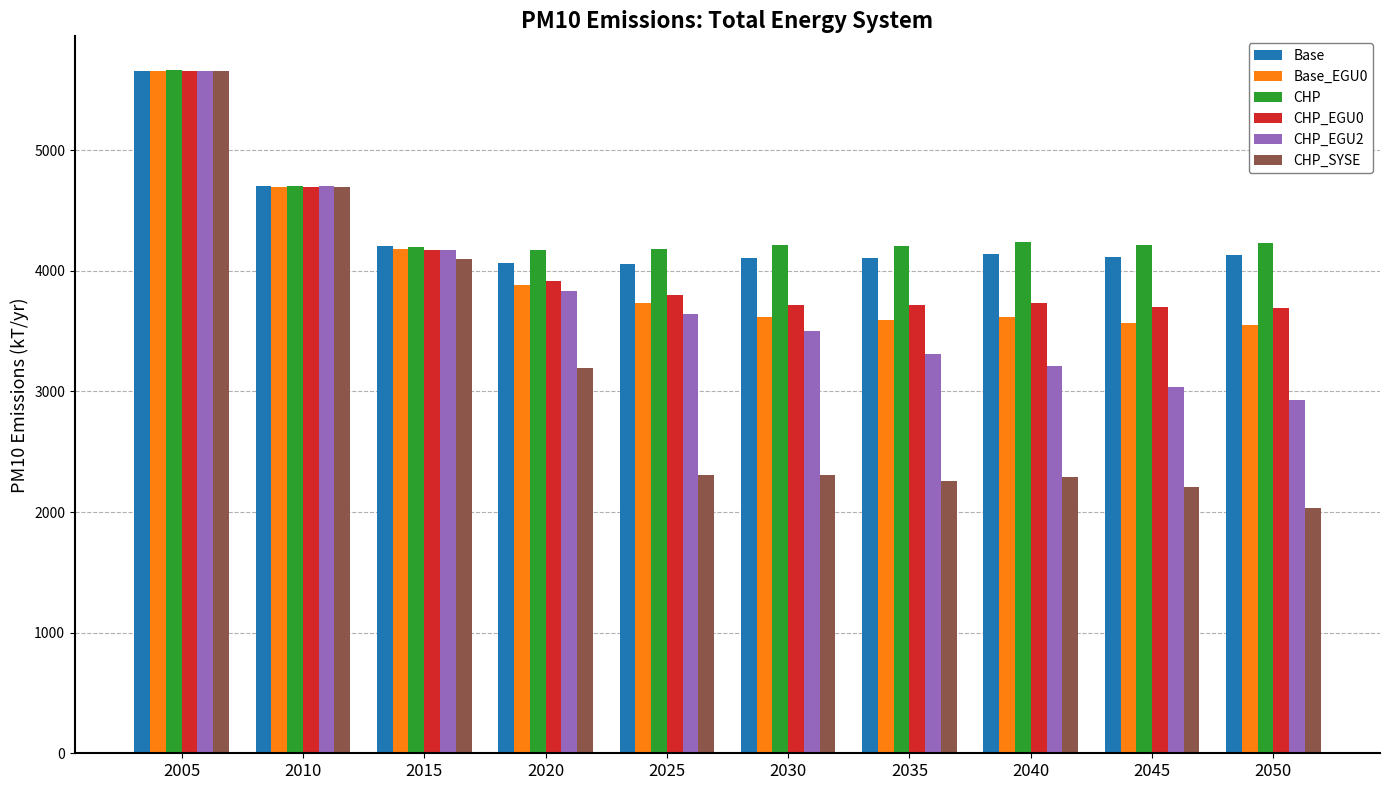

What is the total value across all series at 2050?

20570.2